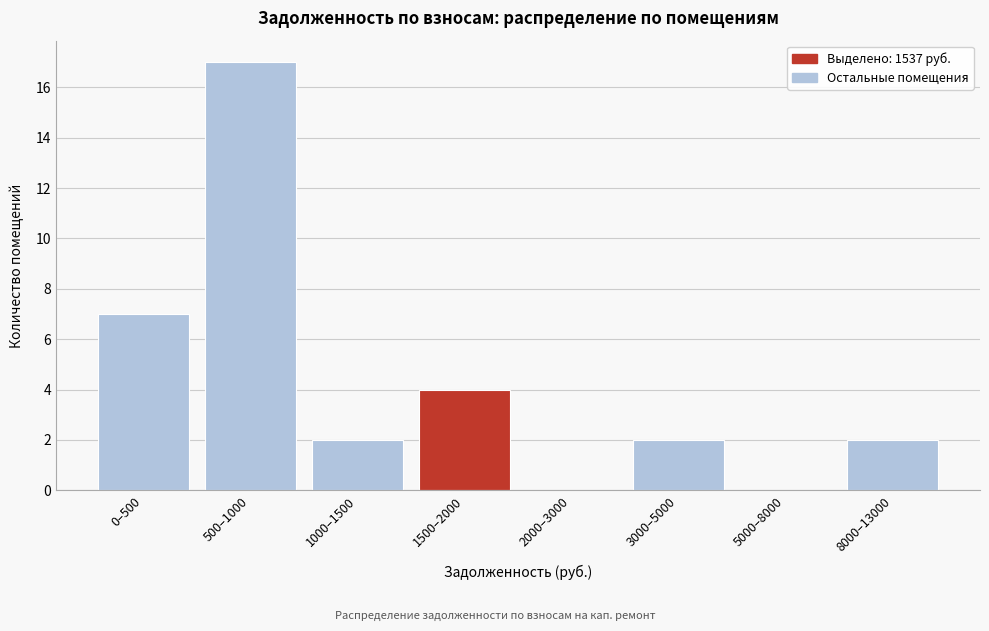

Reading right to left, transcribe all the data shown in this chart.

8000–13000=2	5000–8000=0	3000–5000=2	2000–3000=0	1500–2000=4	1000–1500=2	500–1000=17	0–500=7